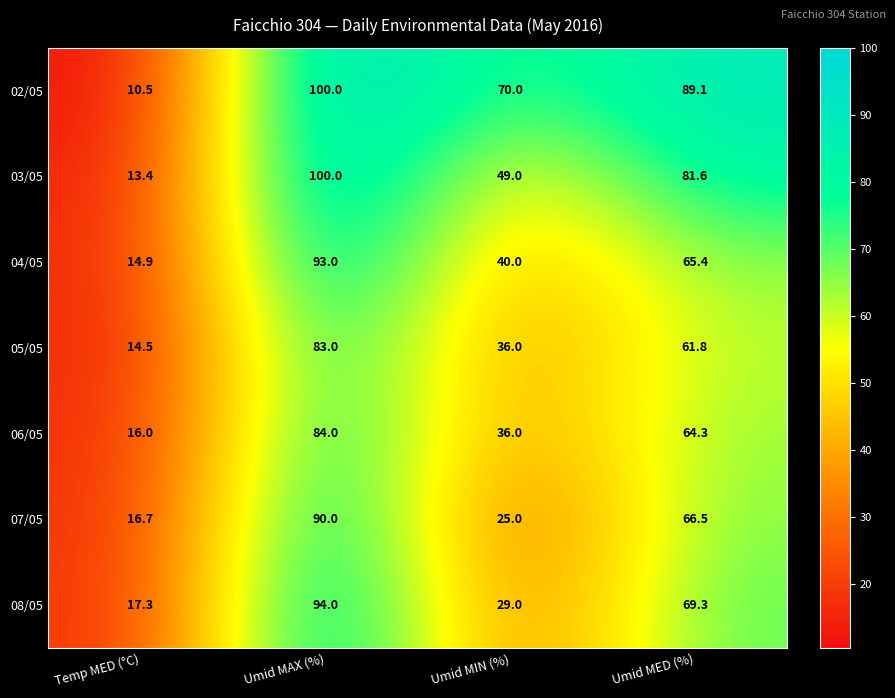

List the labels in order of 04/05 value, smallest first.

Temp MED (°C), Umid MIN (%), Umid MED (%), Umid MAX (%)